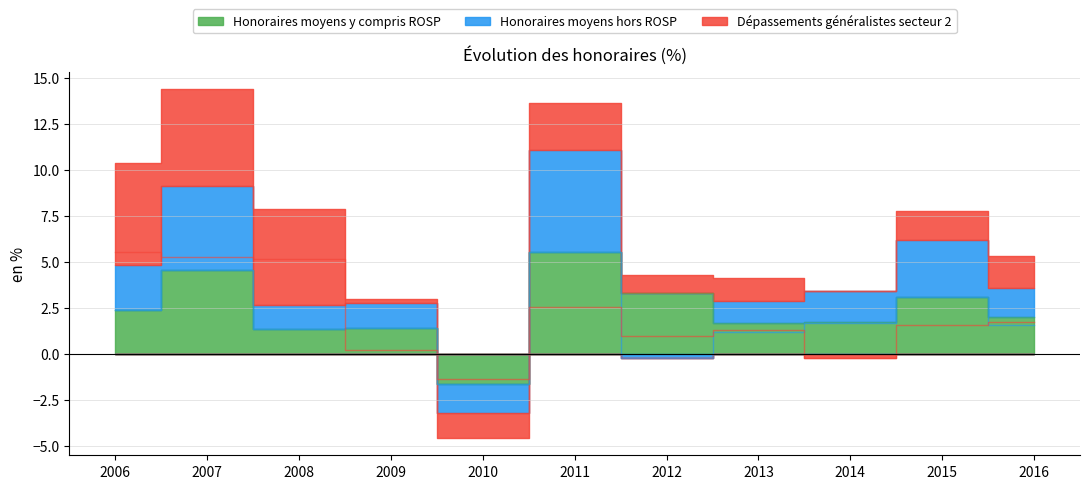

In Honoraires moyens hors ROSP, how many points are higher than both neighbors (excluding endpoints)?

4